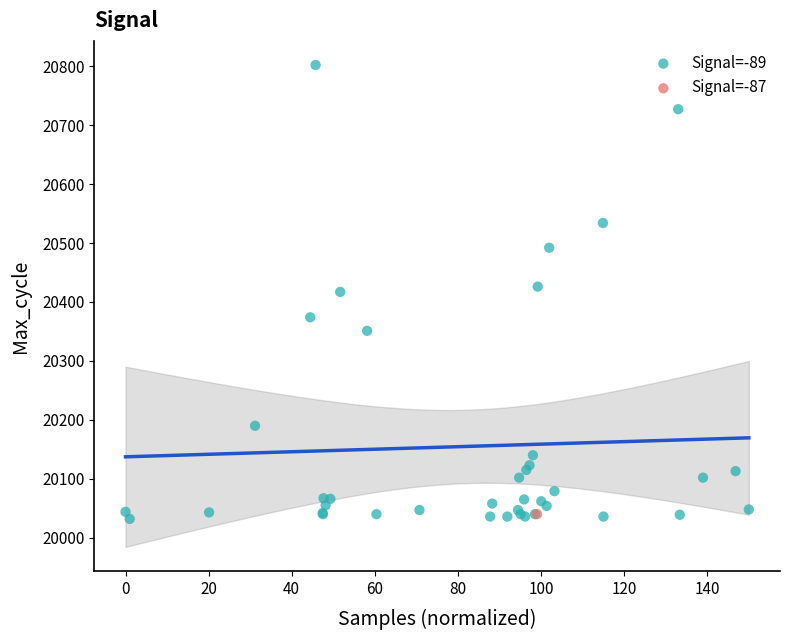

What are all the series names shown in the legend?

Signal=-89, Signal=-87